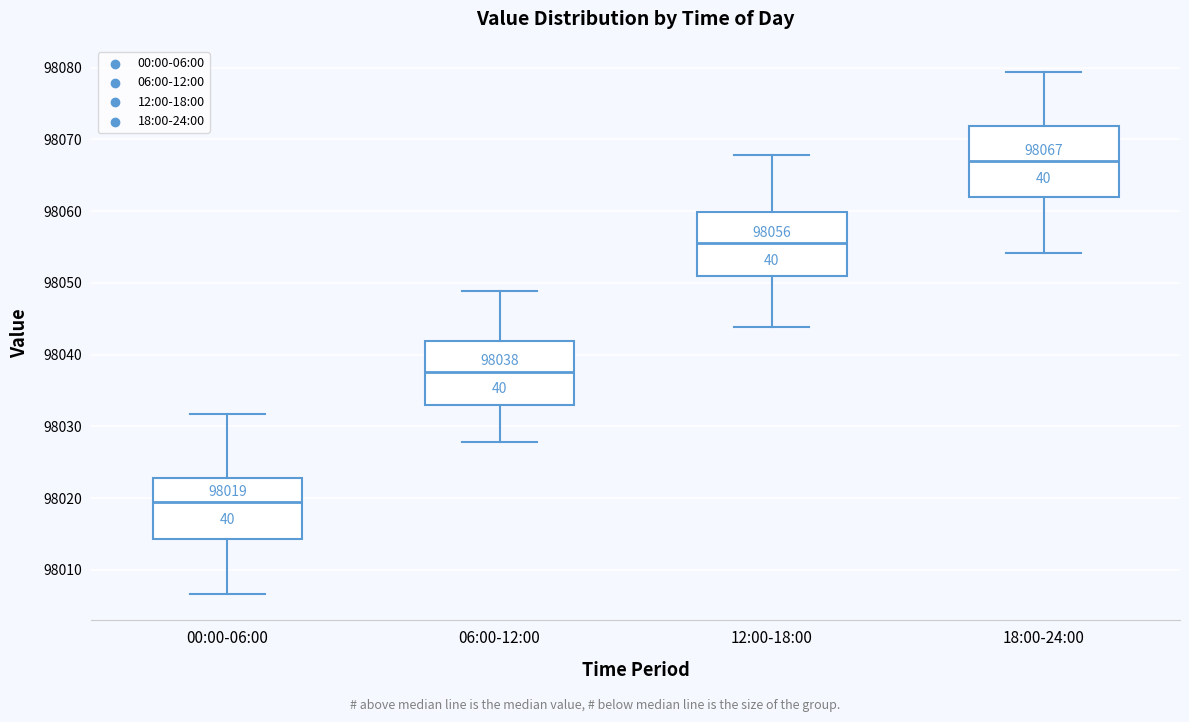

Which box's median line is the highest?

18:00-24:00